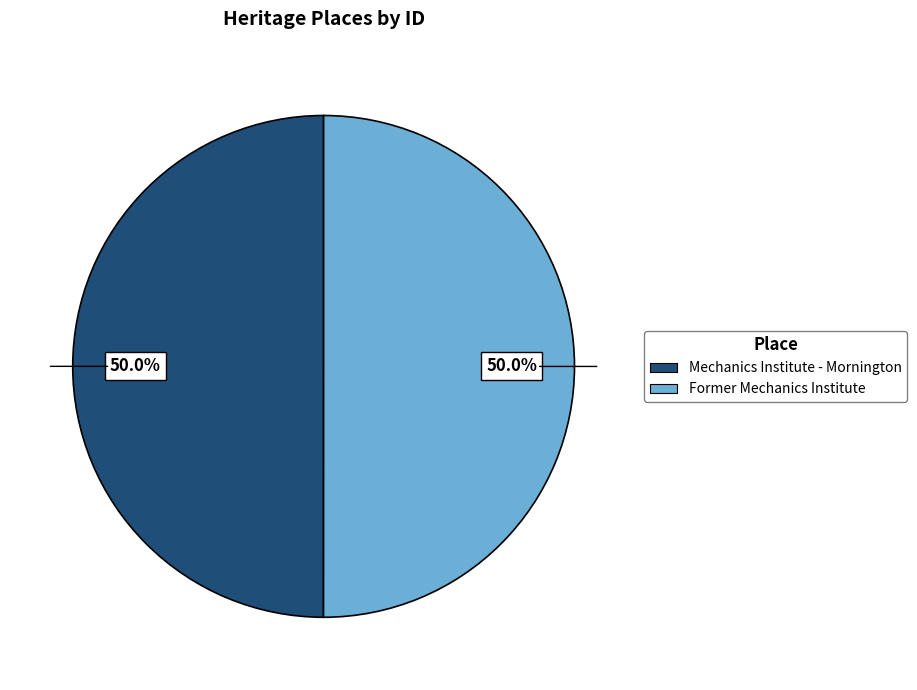

Approximately how many times larger is the value at Former Mechanics Institute compared to Mechanics Institute - Mornington?

1.0